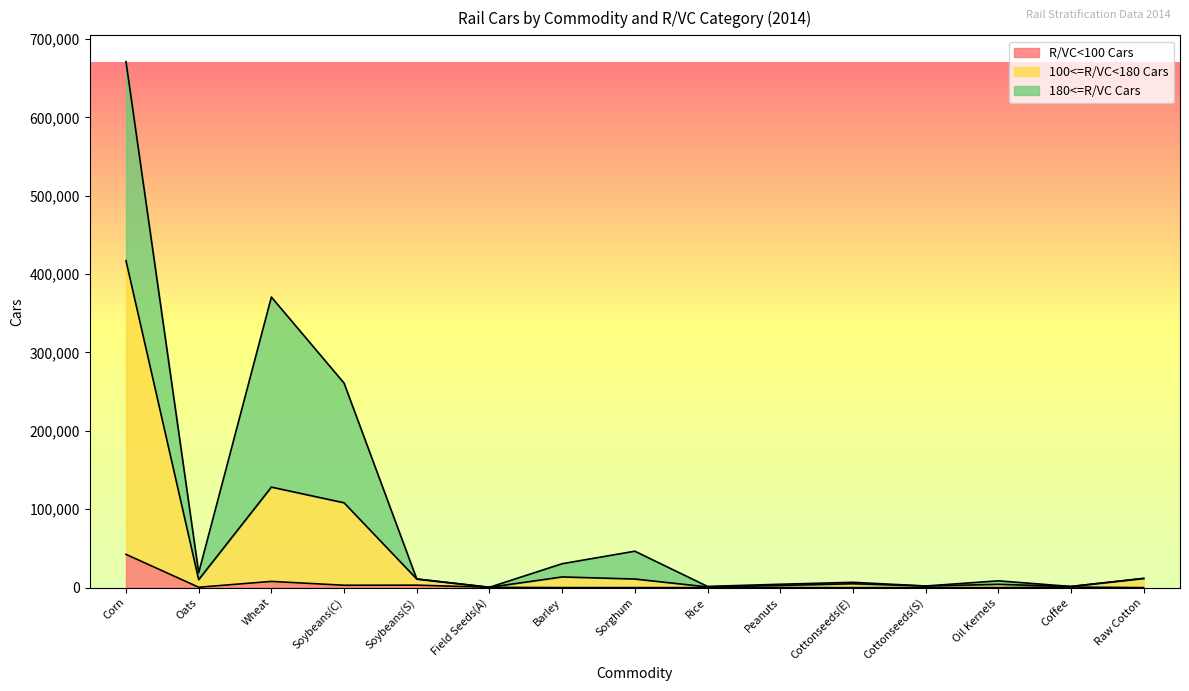

What is the value of the 100<=R/VC<180 Cars point at the 10th from the left?

2720